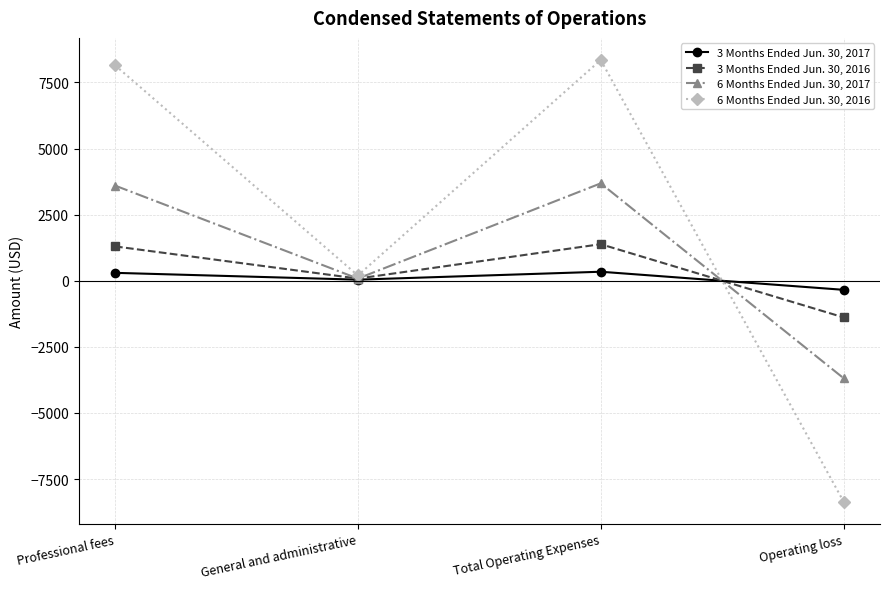

Rank the series by their maximum value, from highest to lowest.

6 Months Ended Jun. 30, 2016, 6 Months Ended Jun. 30, 2017, 3 Months Ended Jun. 30, 2016, 3 Months Ended Jun. 30, 2017